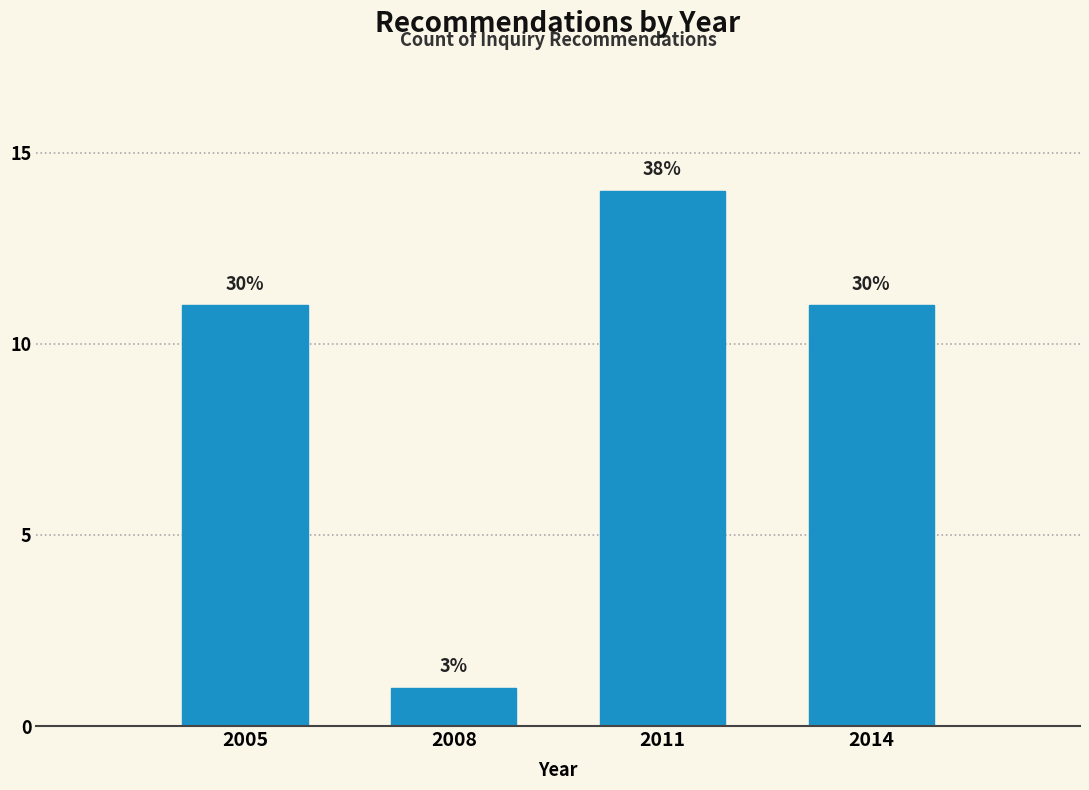

How many bars are there in total?

4